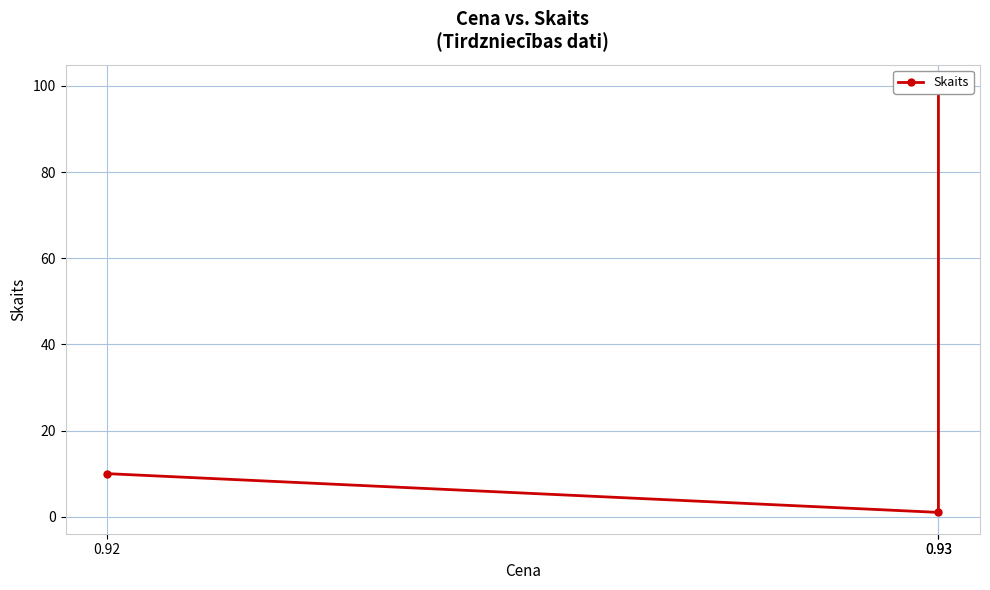

Where does the data first go above 10?

0.93